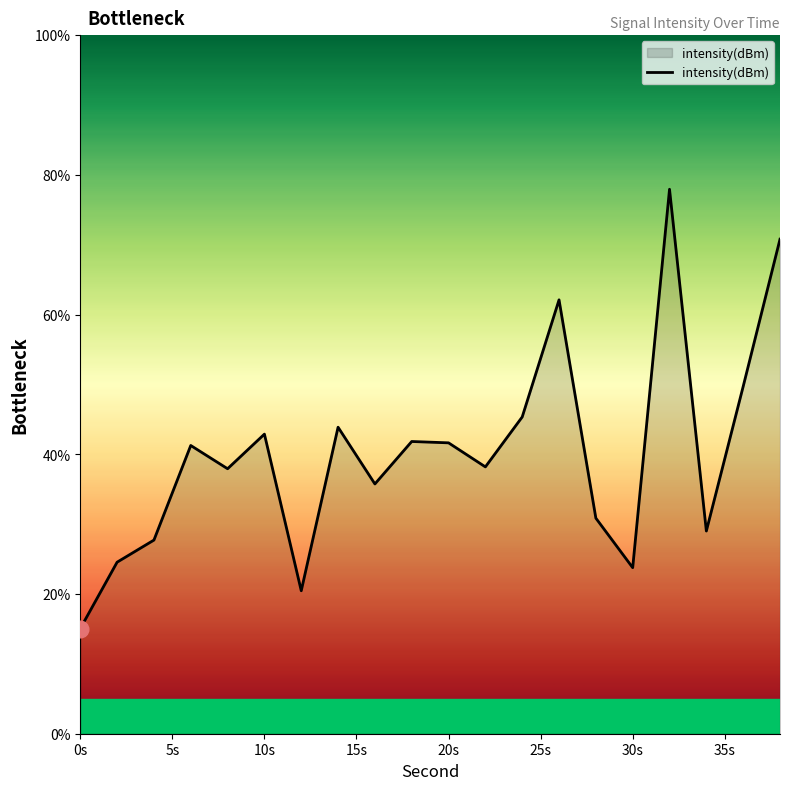

What is the minimum value shown in the chart?

15.1